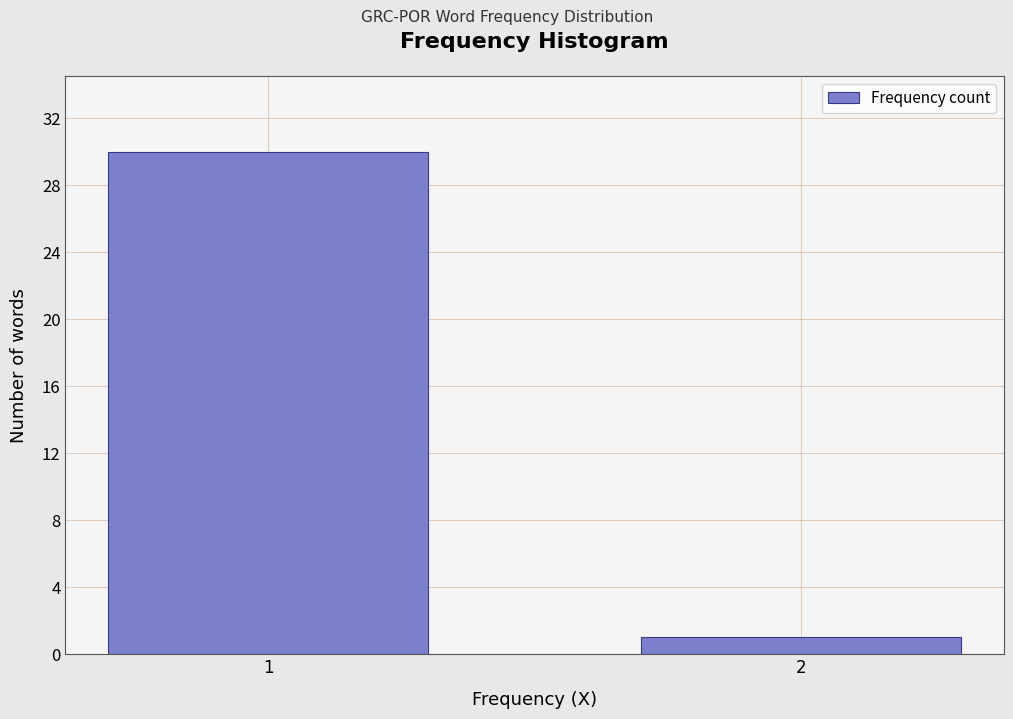

Reading left to right, list all the values displayed in this chart.

1=30	2=1